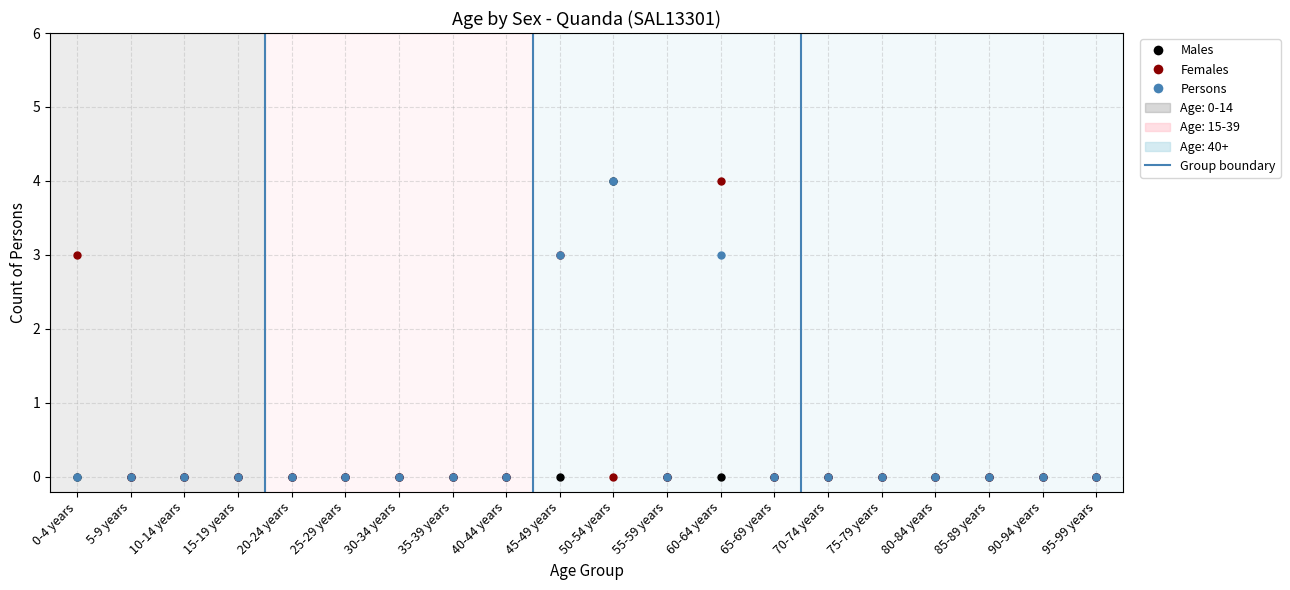

The value of Males at 10-14 years is 0. True or false?

True